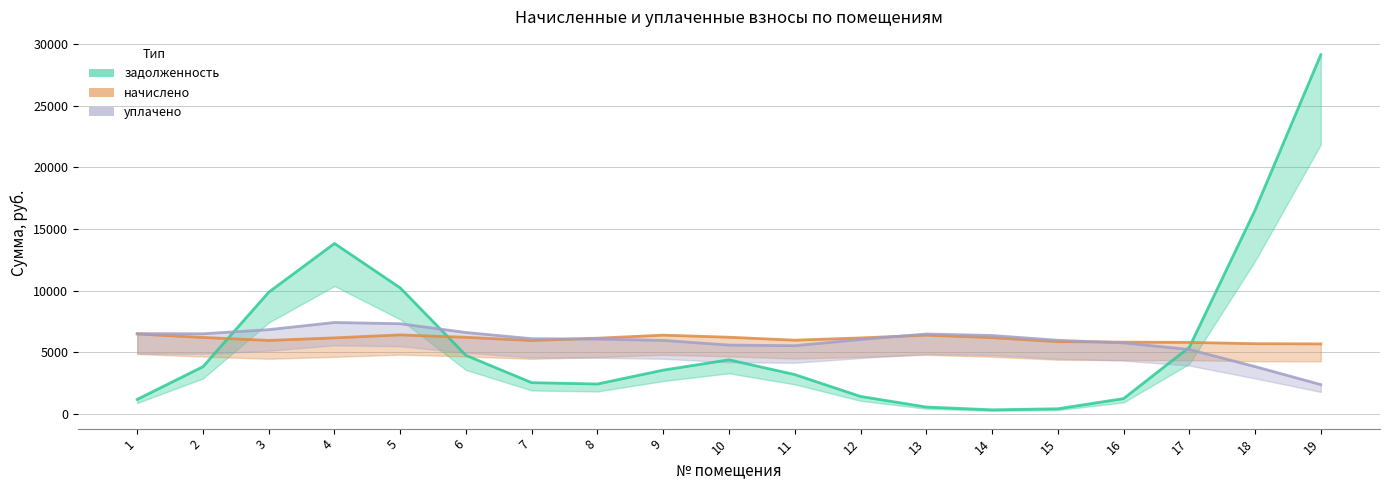

True or false: начислено has a value of 8047.4 at 19.

False